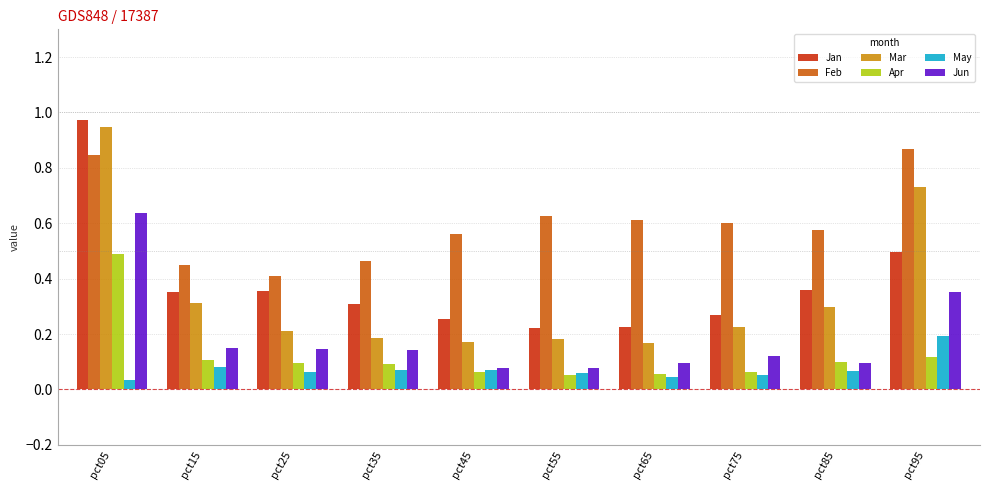

Which series has the widest spread of values?

Mar